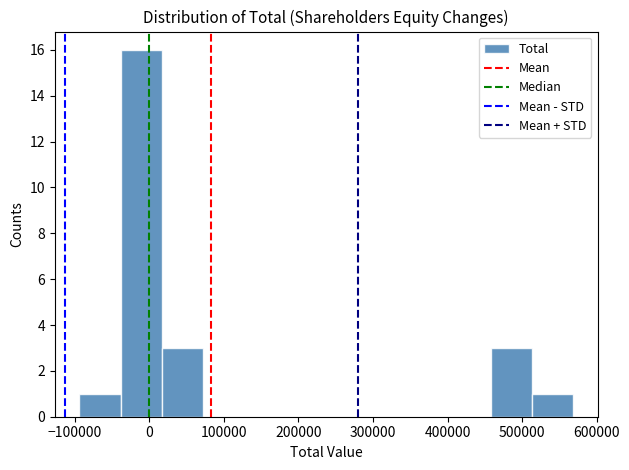

How tall is the bar that spans 20000 to 70000 on the x-axis? Neither the bar edges nor the heights are printed on the chart, so give them approximately, as read against the axes.

3